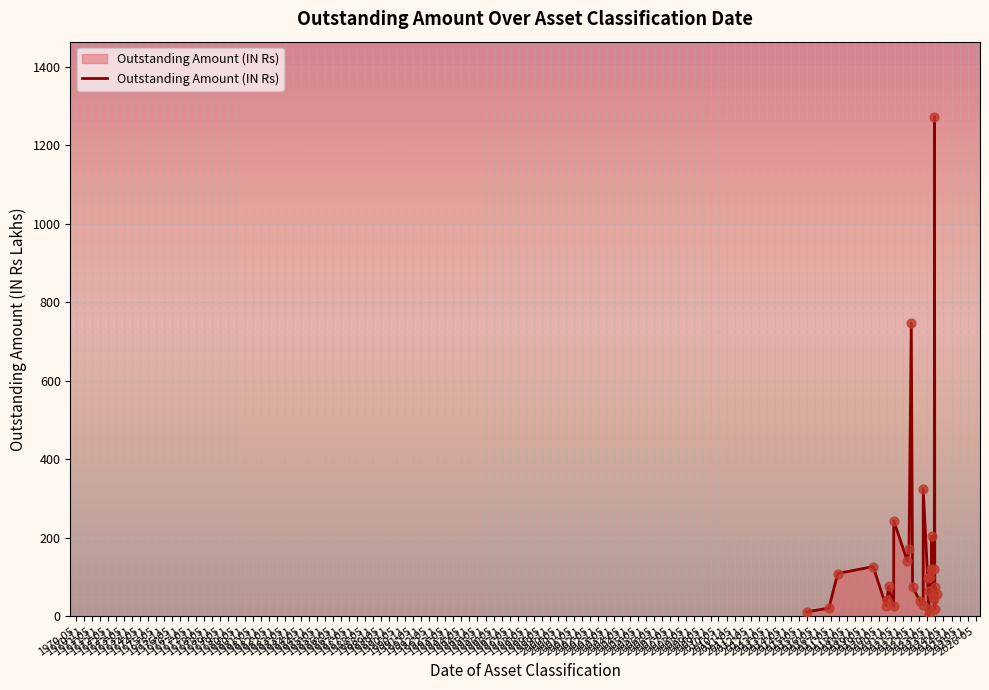

What is the difference between the maximum and minimum values?

1269.3